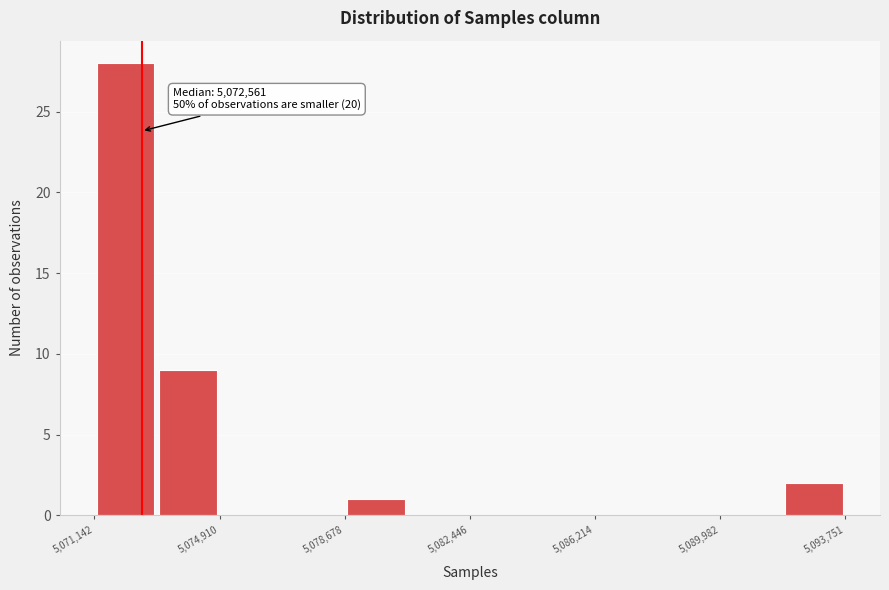

Read against the x-axis, roughly where is the centre of the tallest bar?

5072000